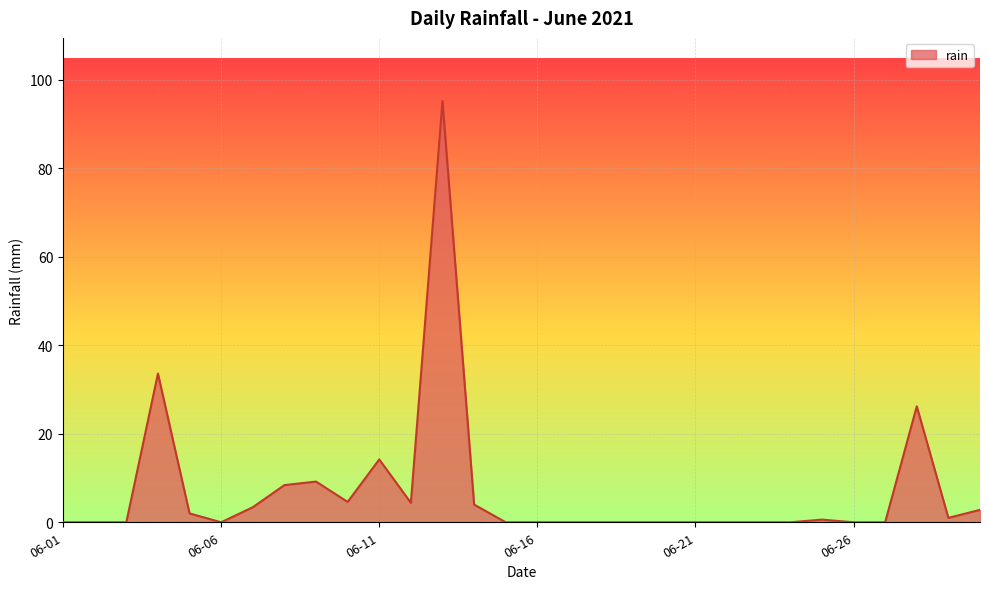

What is the maximum value shown in the chart?

95.2